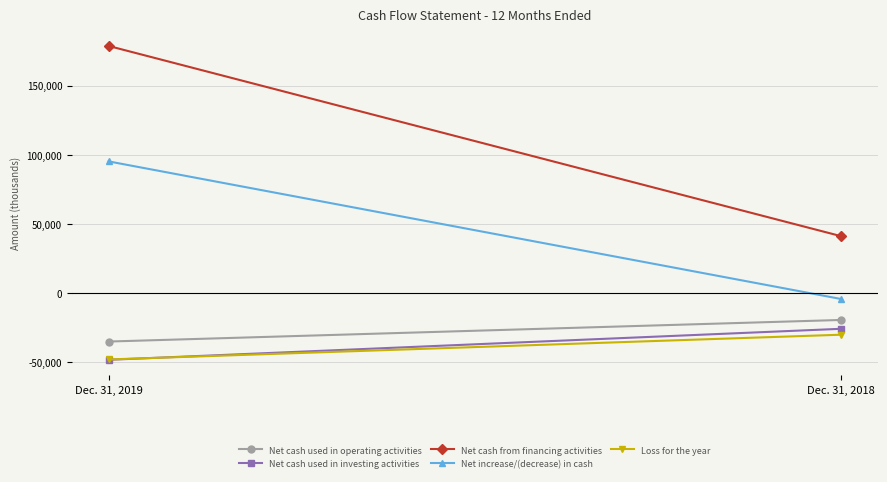

Which series has the largest total across all categories?

Net cash from financing activities